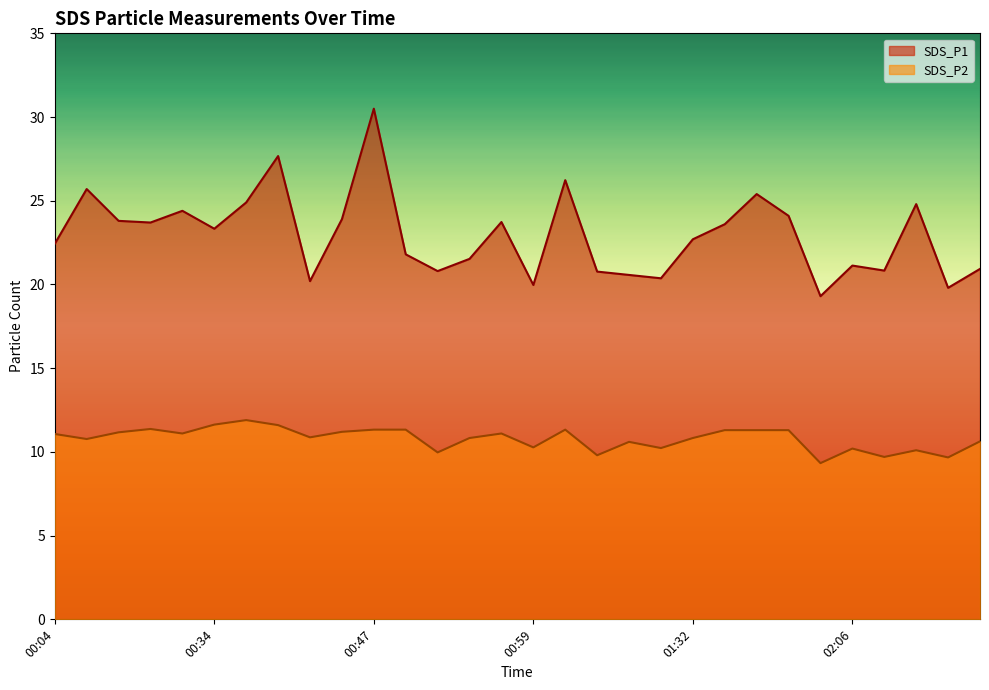

True or false: SDS_P1 and SDS_P2 cross at least once.

False